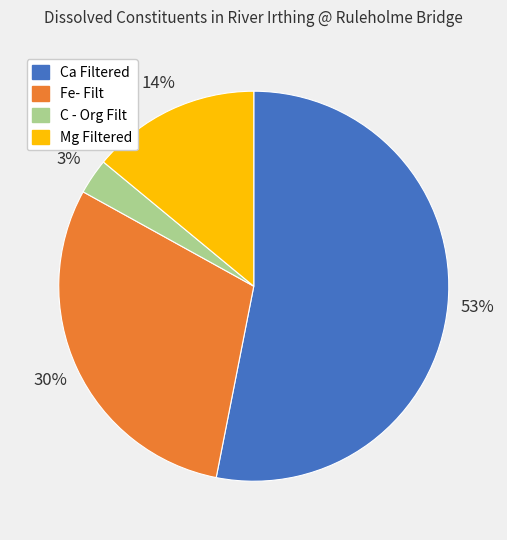

Which category has the smallest portion of the pie?

C - Org Filt